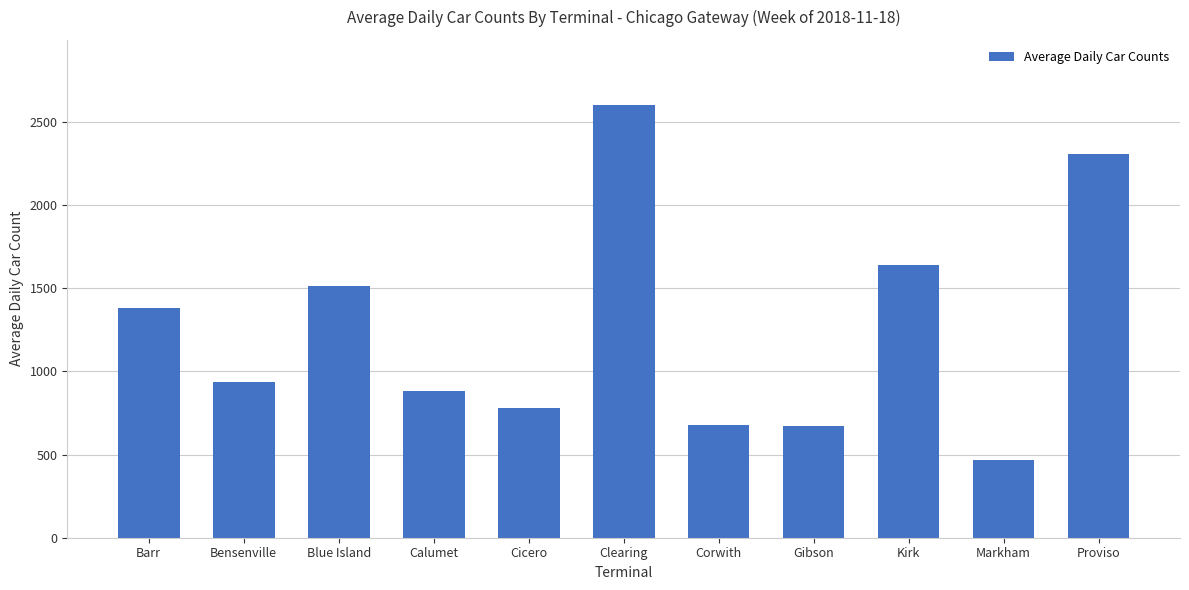

What value does the data have at Calumet, to the nearest 100?

900